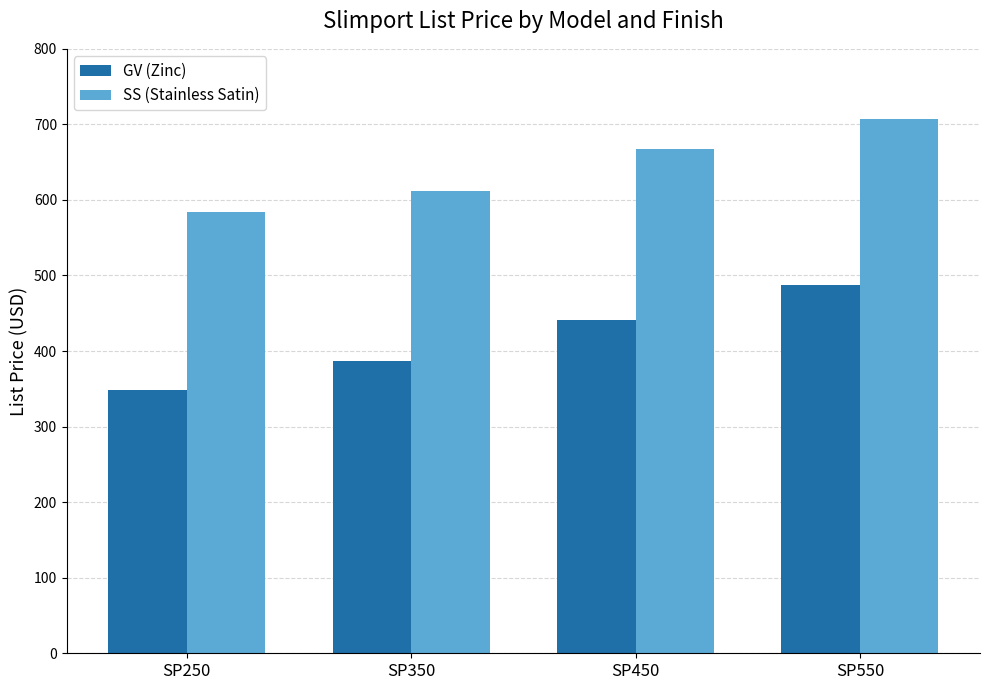

Reading left to right, transcribe all the data shown in this chart.

GV (Zinc): 348.8	386.7	441.1	486.8
SS (Stainless Satin): 584.0	612.4	667.5	706.6